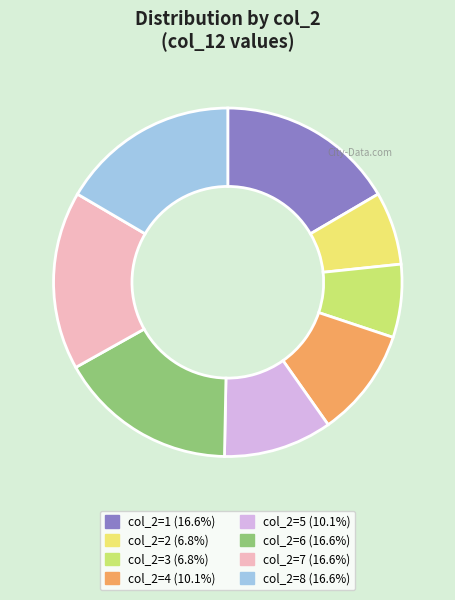

Is there a majority slice in this chart?

No